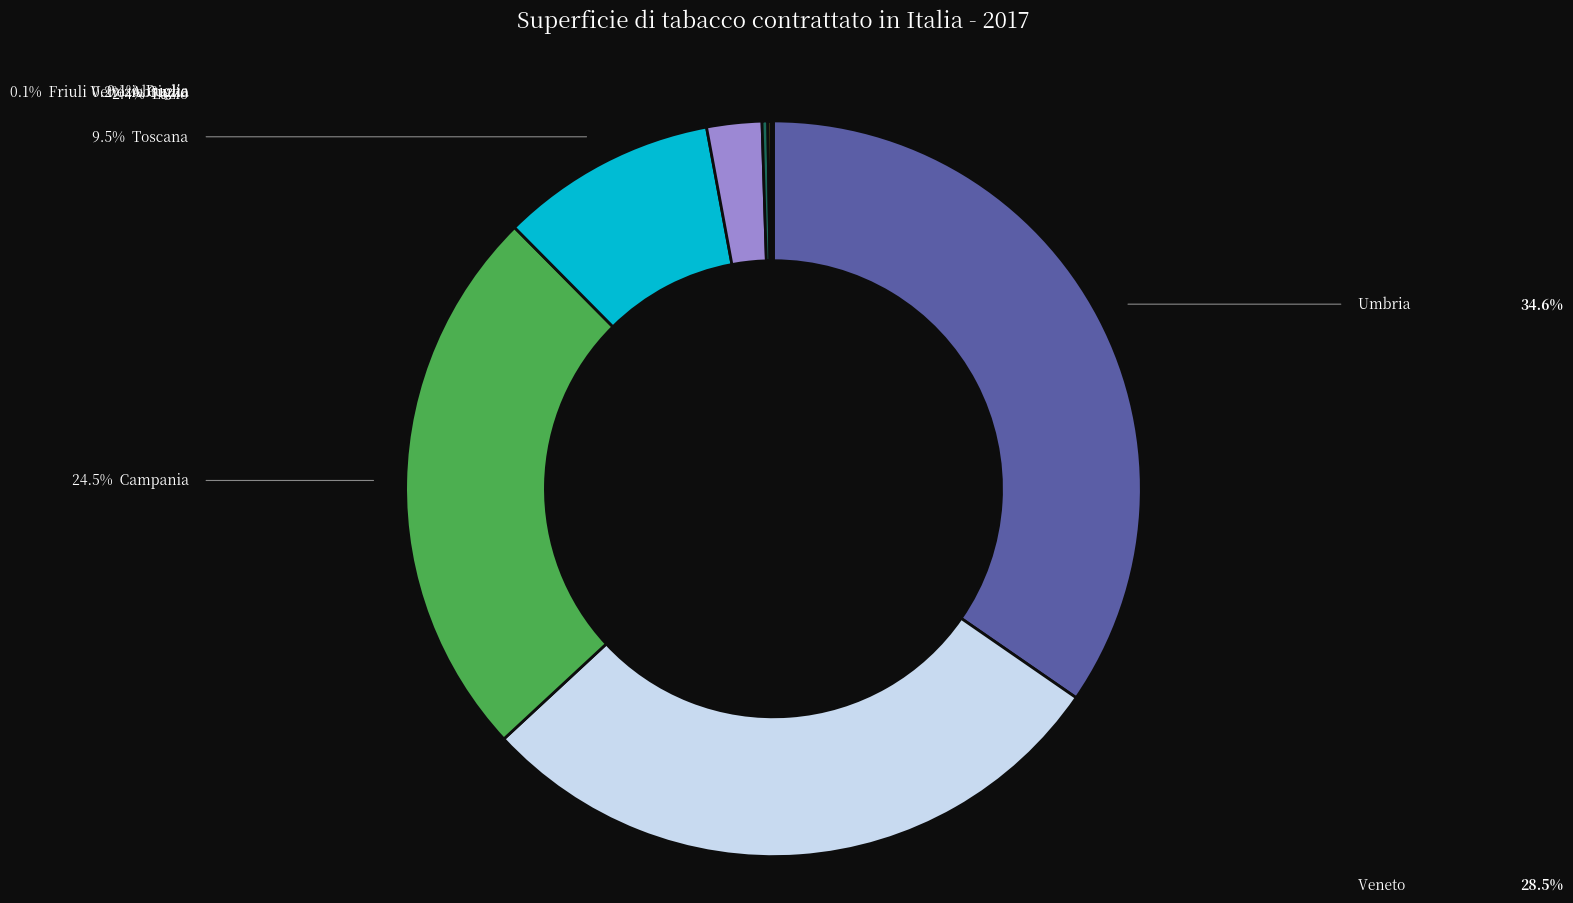

Is there any slice that represents more than half of the pie?

No